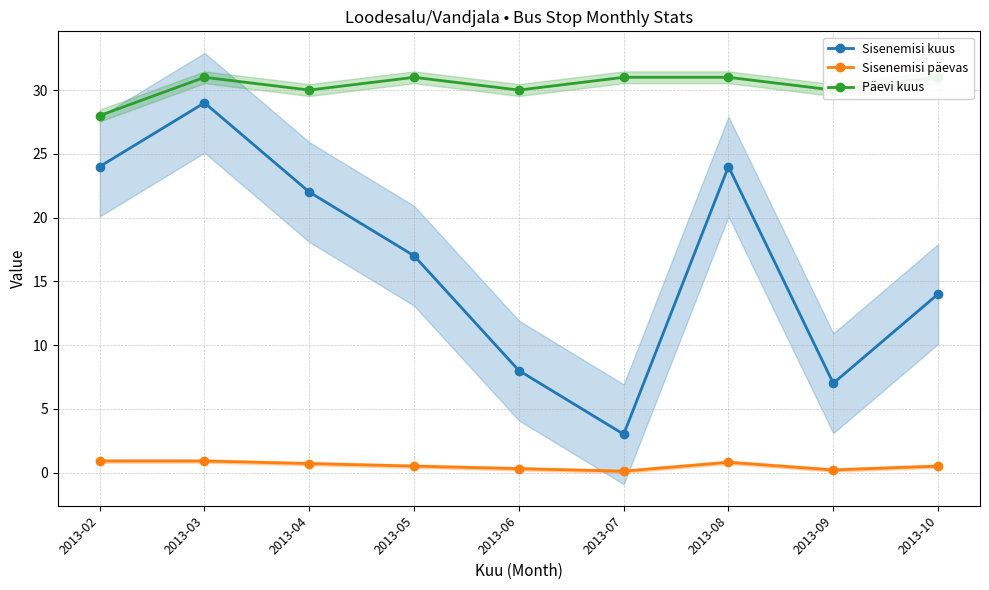

Is it true that Sisenemisi kuus equals 22.0 at 2013-04?

True